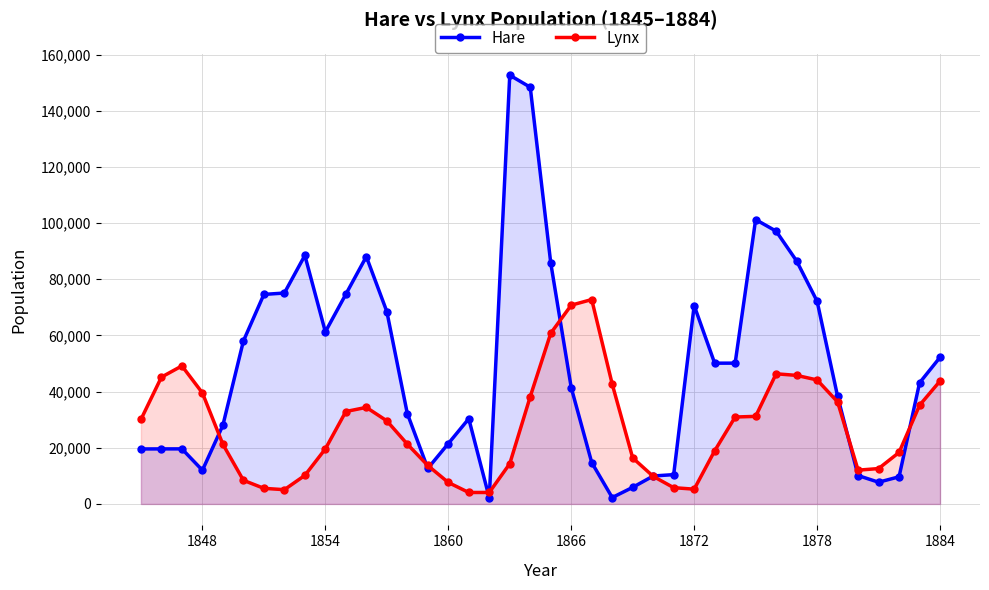

Does the chart have visible grid lines?

Yes